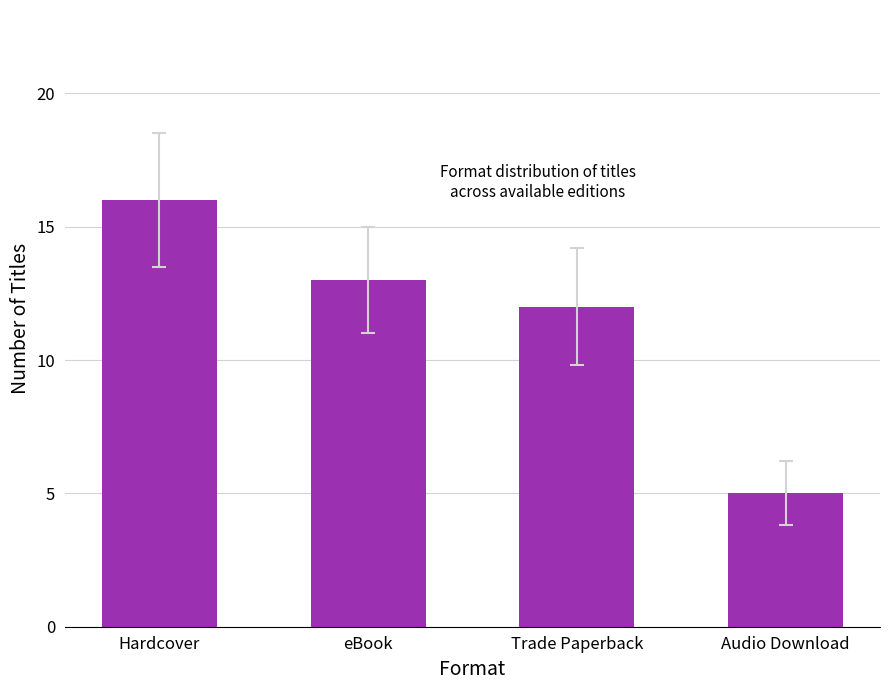

What is the change in value from eBook to Audio Download?

-8